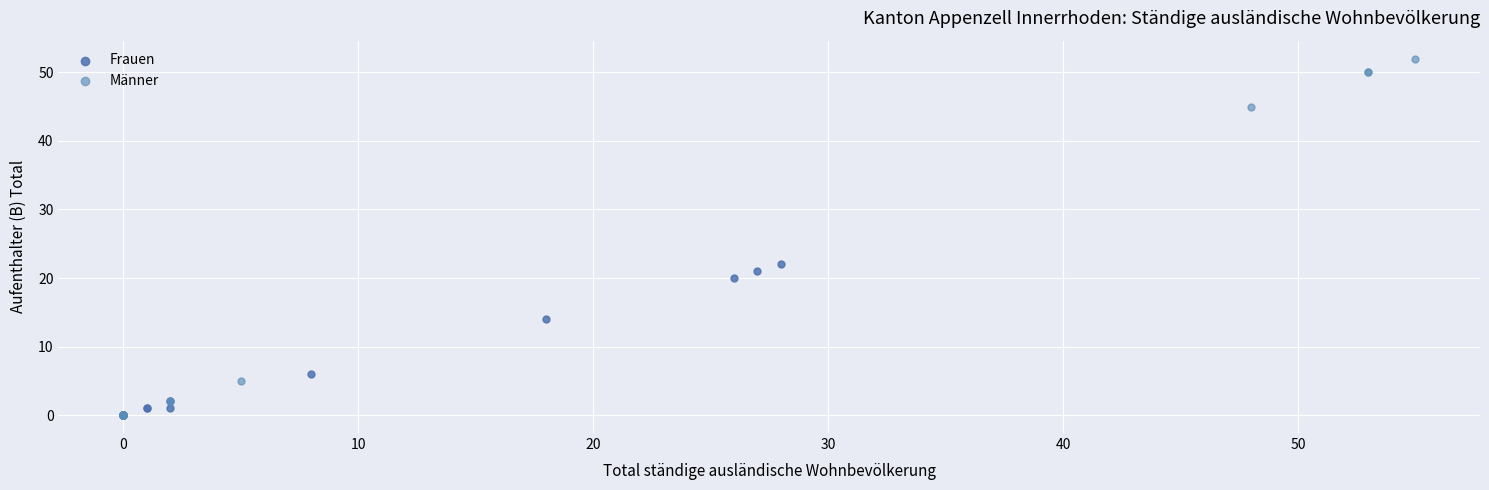

Which series contains the highest Y value?

Männer